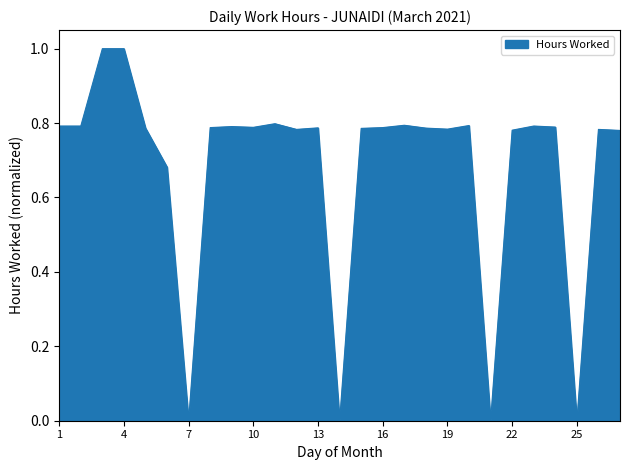

What is the greatest value displayed?

1.0